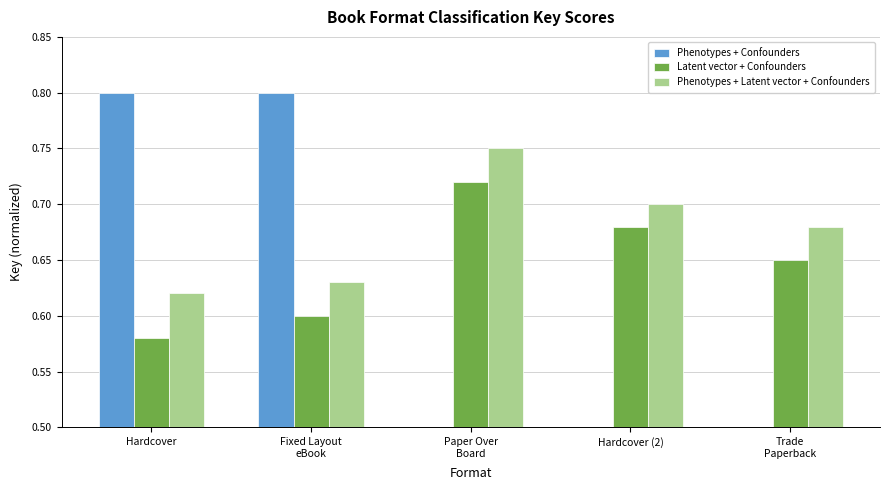

How many distinct data groups are displayed?

3